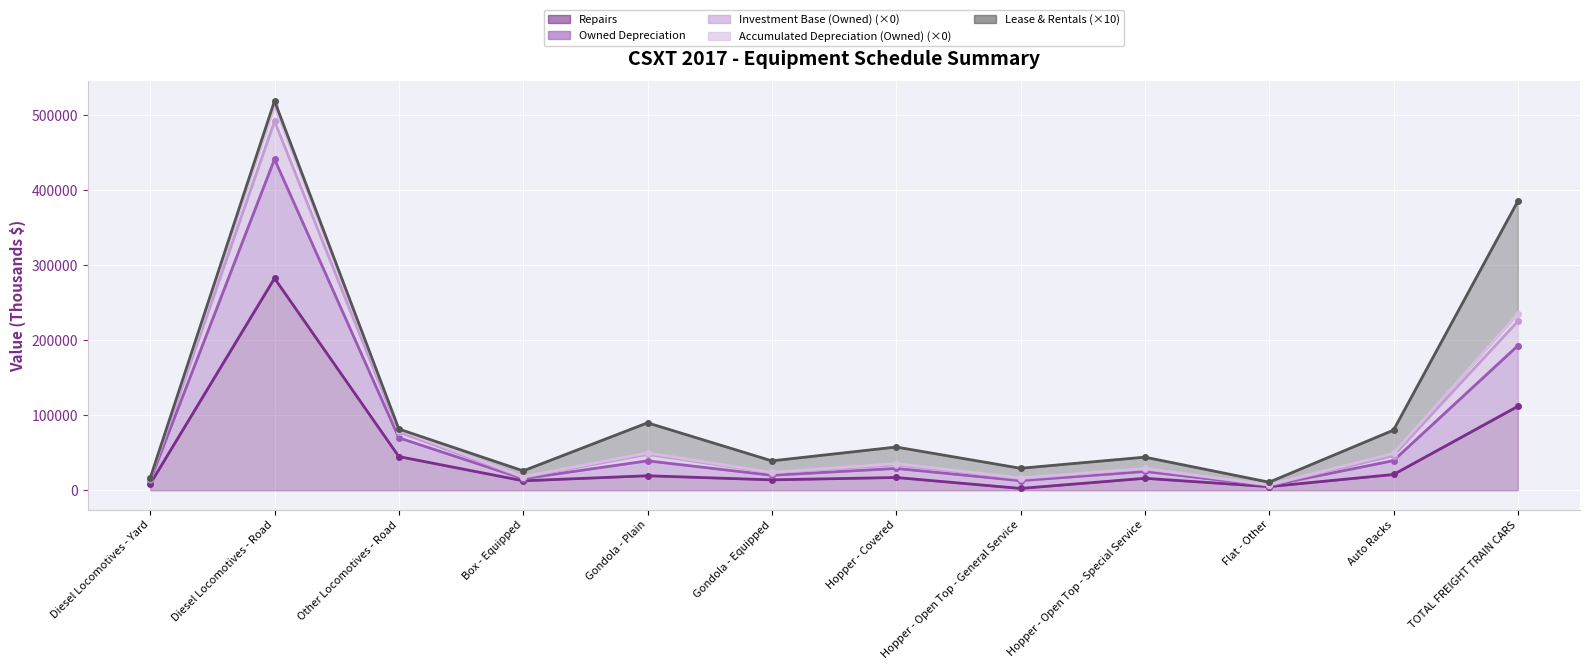

At which label is Repairs closest to 142614?

TOTAL FREIGHT TRAIN CARS